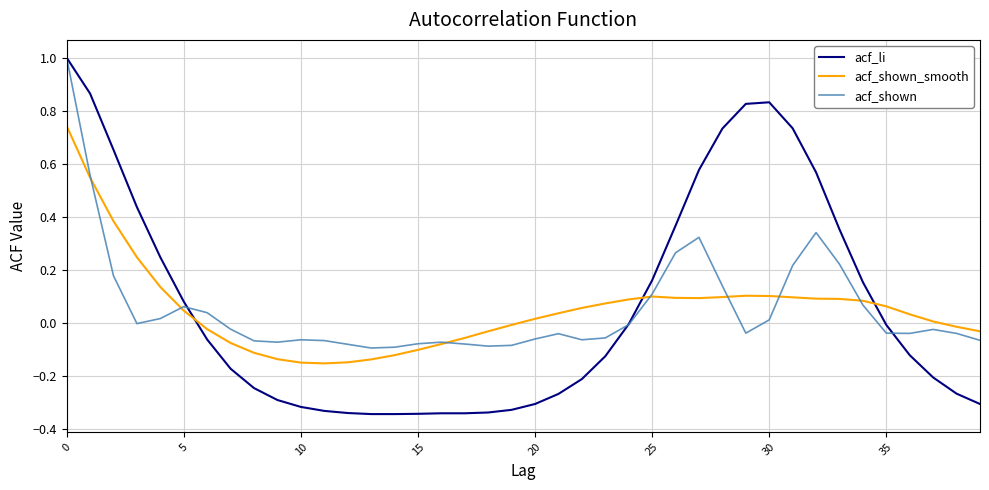

True or false: acf_shown and acf_li cross at least once.

True